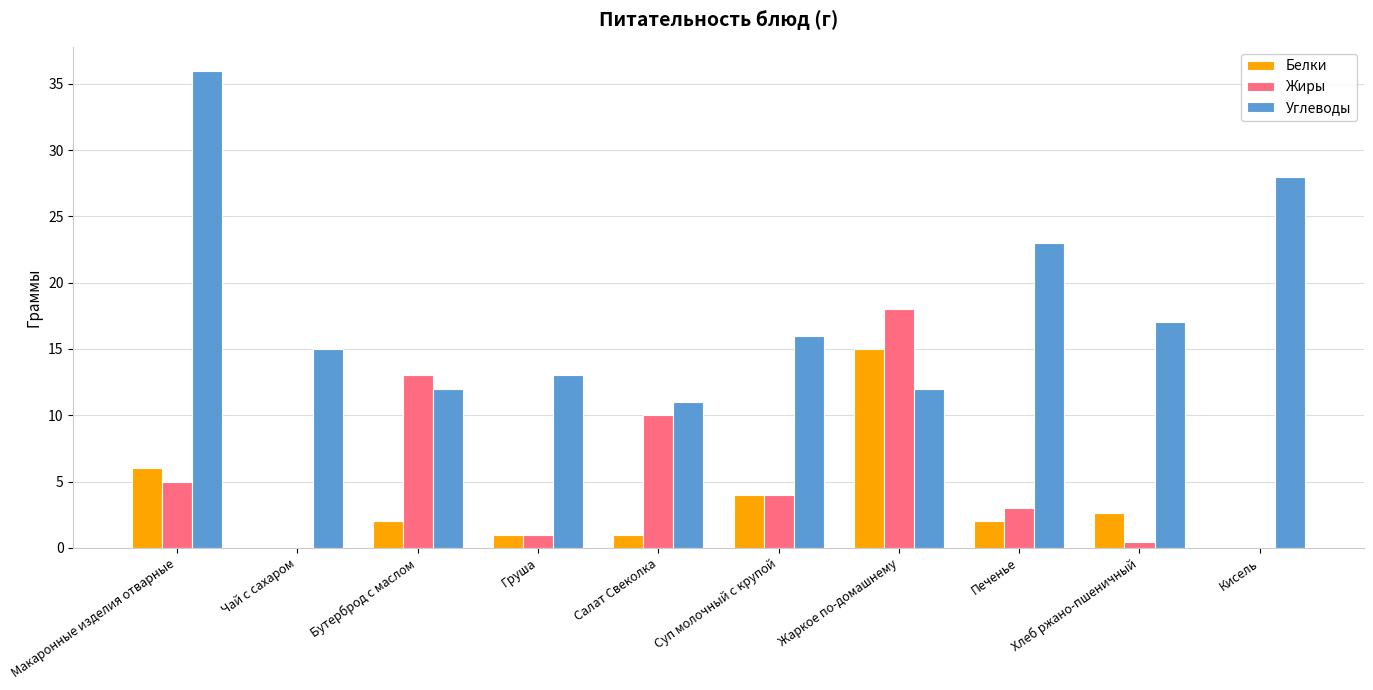

Which series has the largest total across all categories?

Углеводы